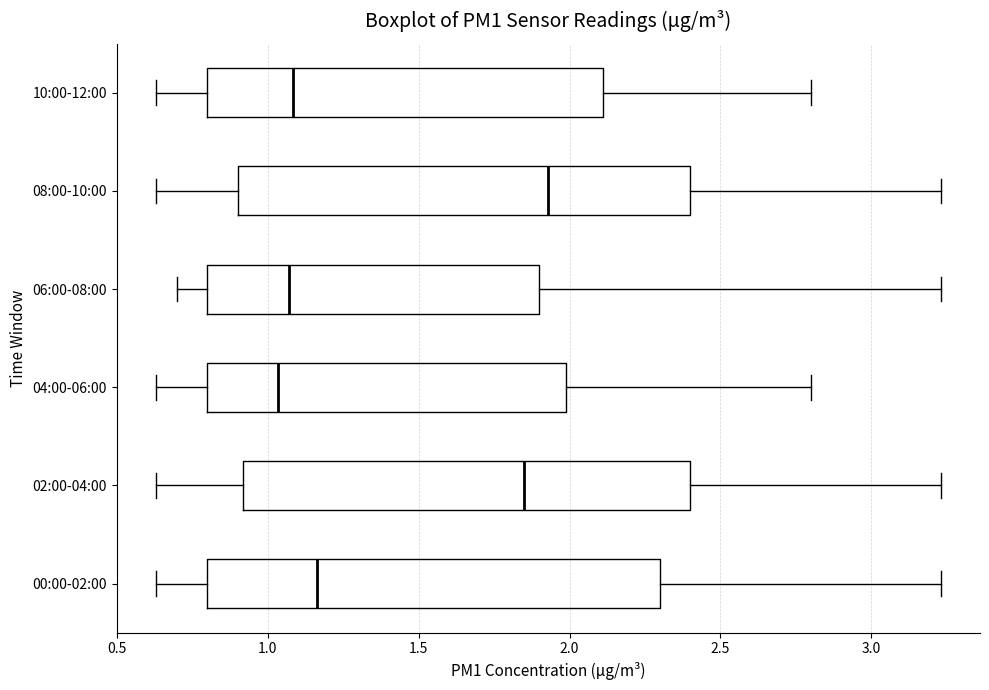

Where is the left edge of the box for 02:00-04:00 on the x-axis? The values are not printed on the chart, so give them approximately, as read against the axis.

0.90